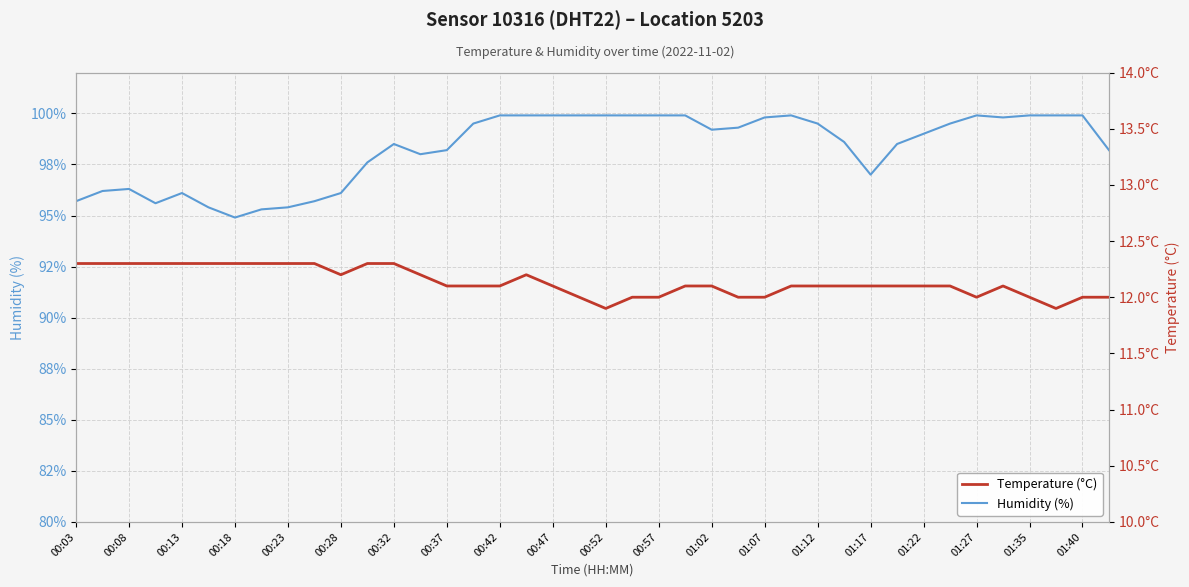

Which series changed the most between 01:40 and 28?

Humidity (%)